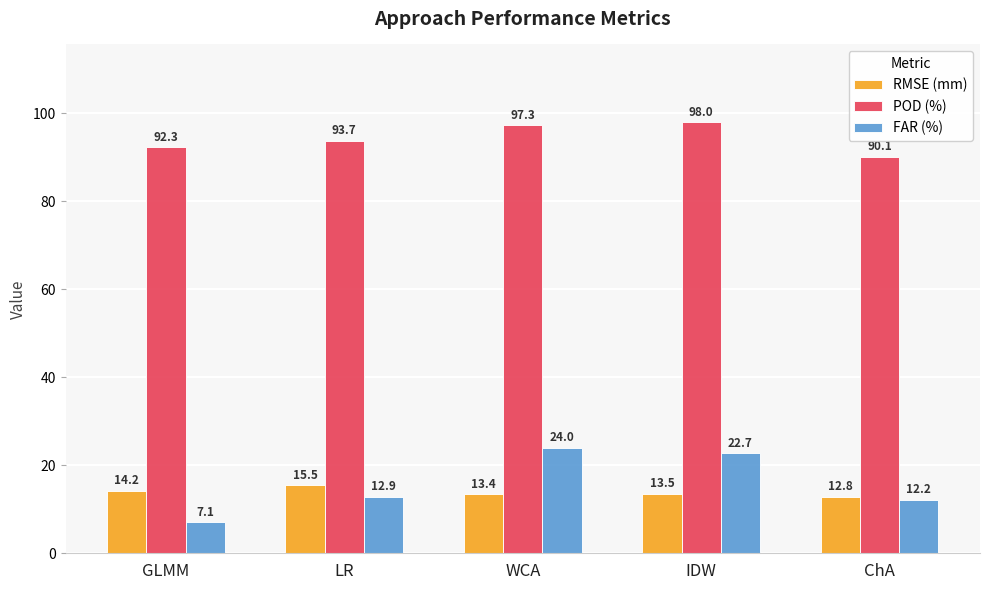

Which series has the largest total across all categories?

POD (%)